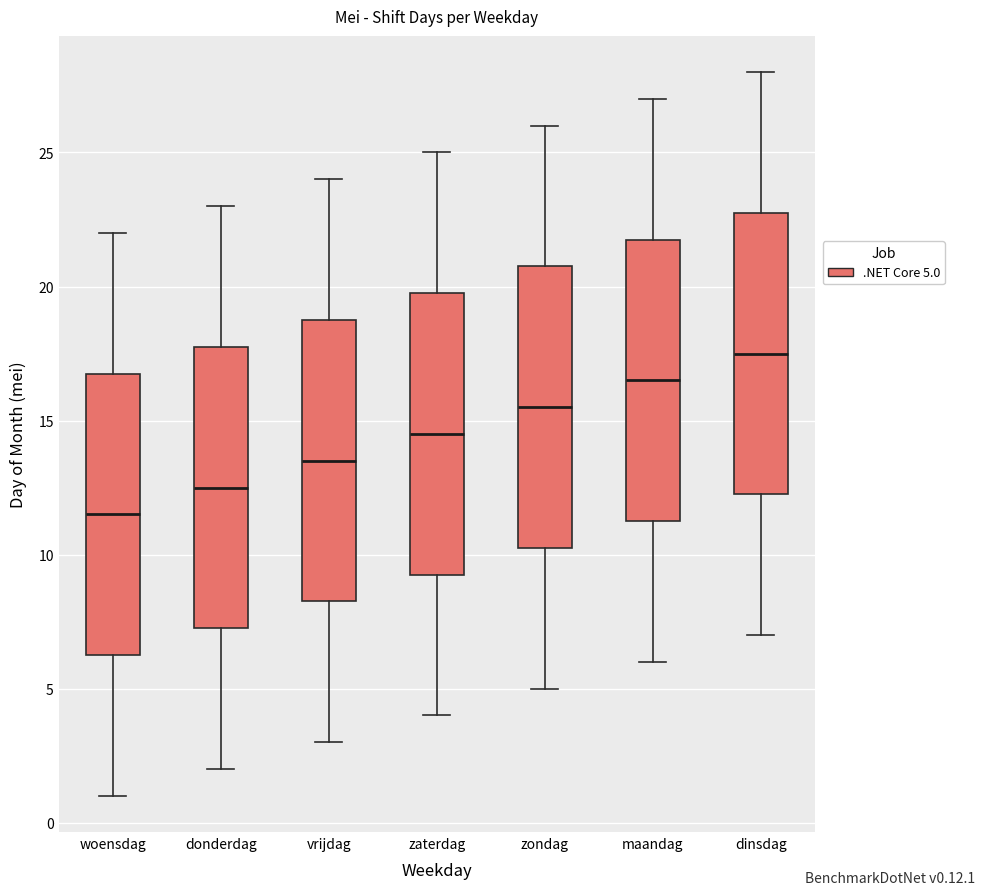

Reading left to right, transcribe this box plot: for each box, give where its median line is, the range the box spans, and where its two whiskers end, as read against the y-axis. The values are not printed on the chart, so give them approximately, as read against the axis.

woensdag: median 11.5, box 6.5 to 17.0, whiskers 1.0 to 22.0
donderdag: median 12.5, box 7.5 to 18.0, whiskers 2.0 to 23.0
vrijdag: median 13.5, box 8.5 to 19.0, whiskers 3.0 to 24.0
zaterdag: median 14.5, box 9.5 to 20.0, whiskers 4.0 to 25.0
zondag: median 15.5, box 10.5 to 21.0, whiskers 5.0 to 26.0
maandag: median 16.5, box 11.5 to 22.0, whiskers 6.0 to 27.0
dinsdag: median 17.5, box 12.5 to 23.0, whiskers 7.0 to 28.0